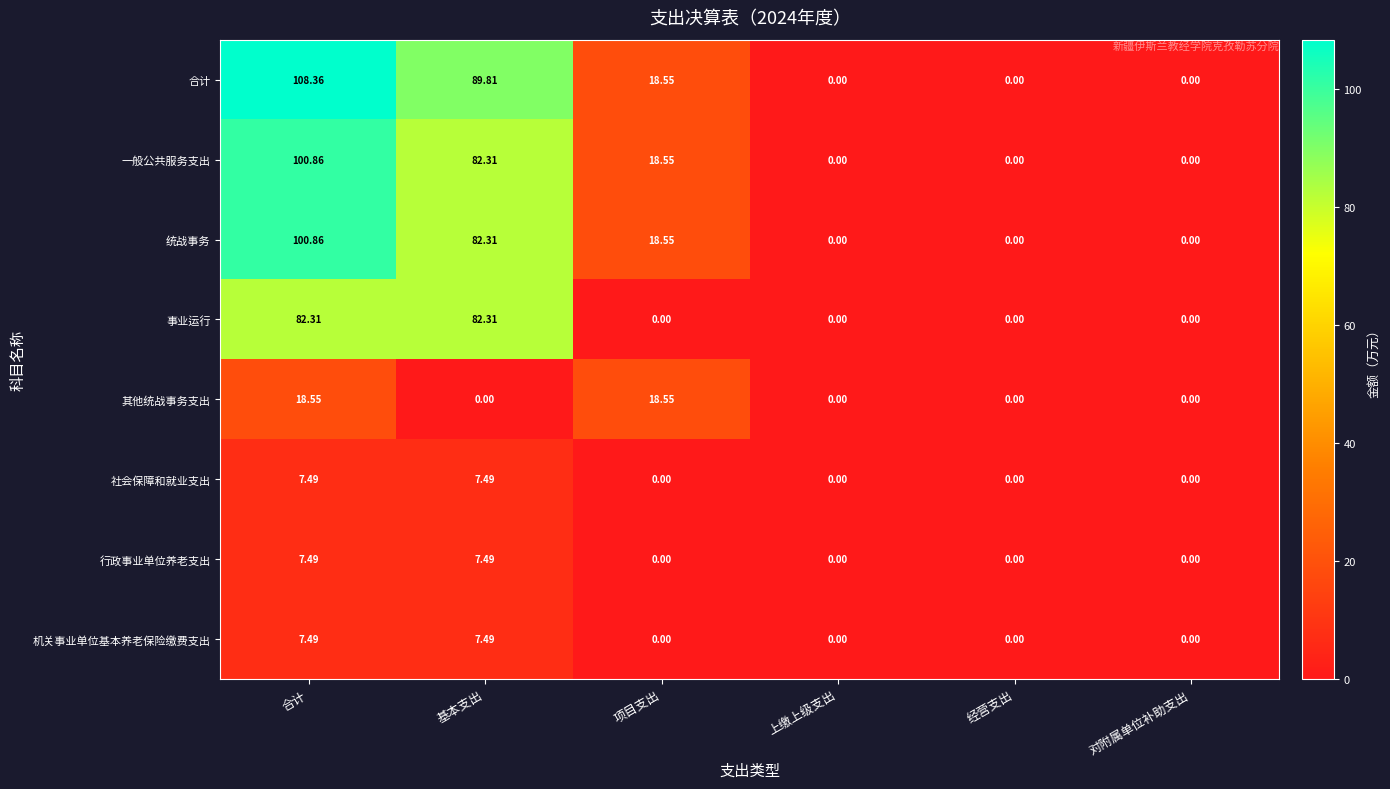

At which category is the sum across all series the highest?

合计